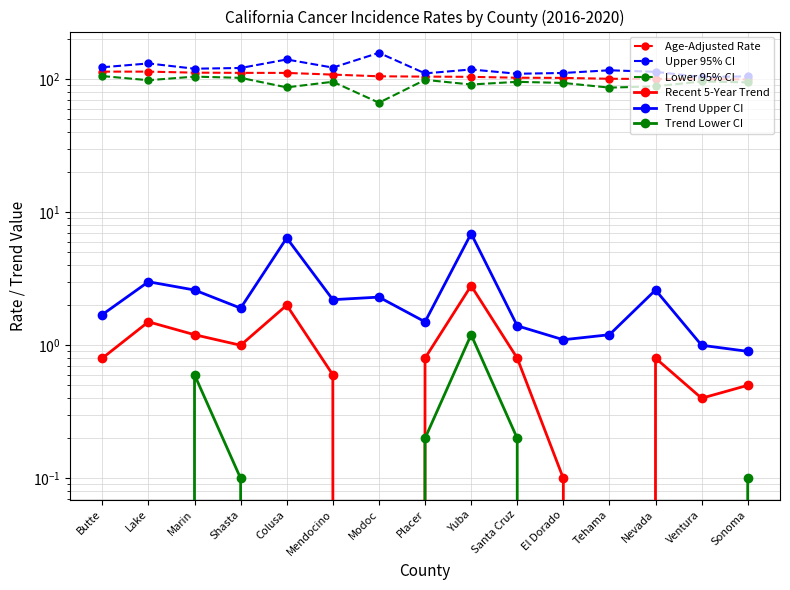

How many values in the Upper 95% CI series exceed 118?

7